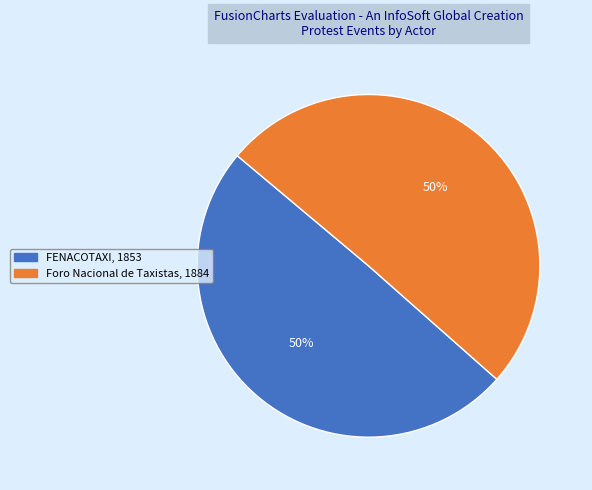

To the nearest percent, what portion does FENACOTAXI represent?

50%